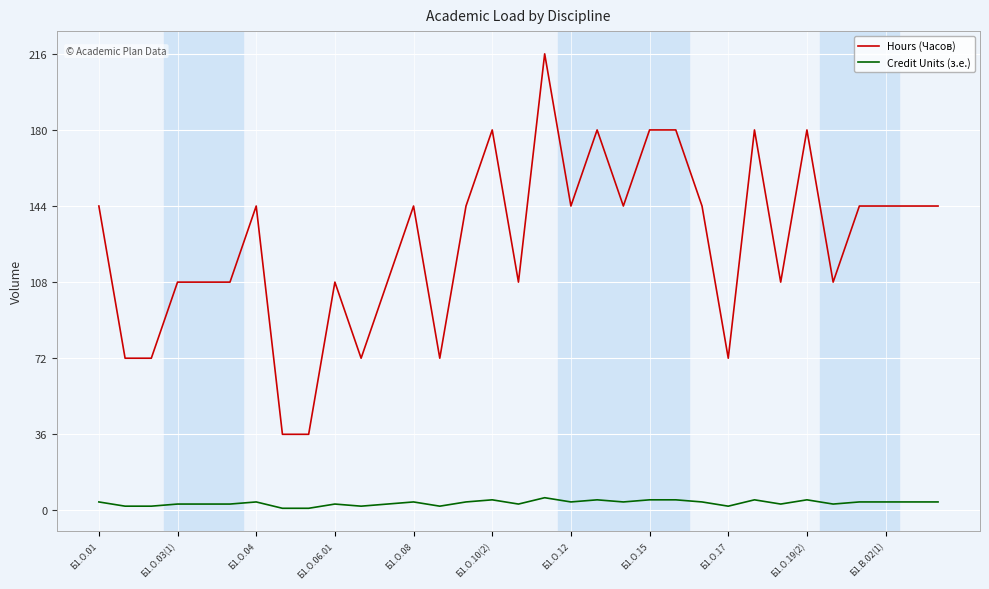

What is the lowest value of the Credit Units (з.е.) series?

1